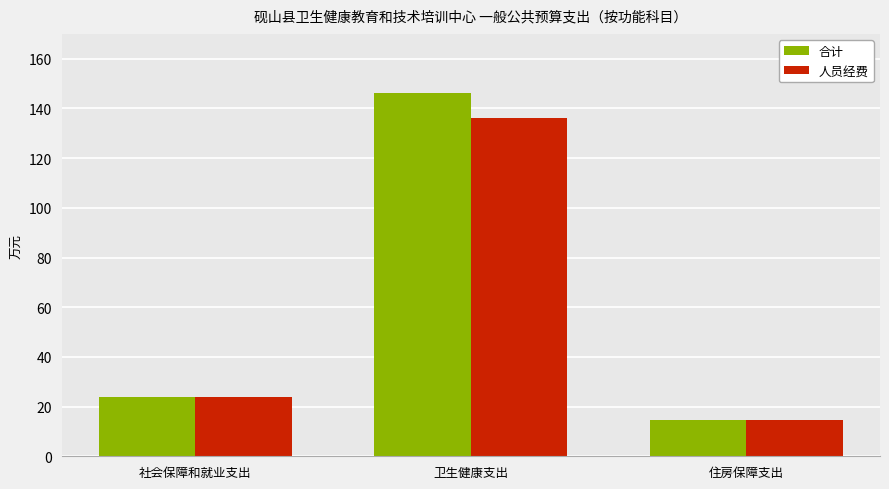

What are all the series names shown in the legend?

合计, 人员经费